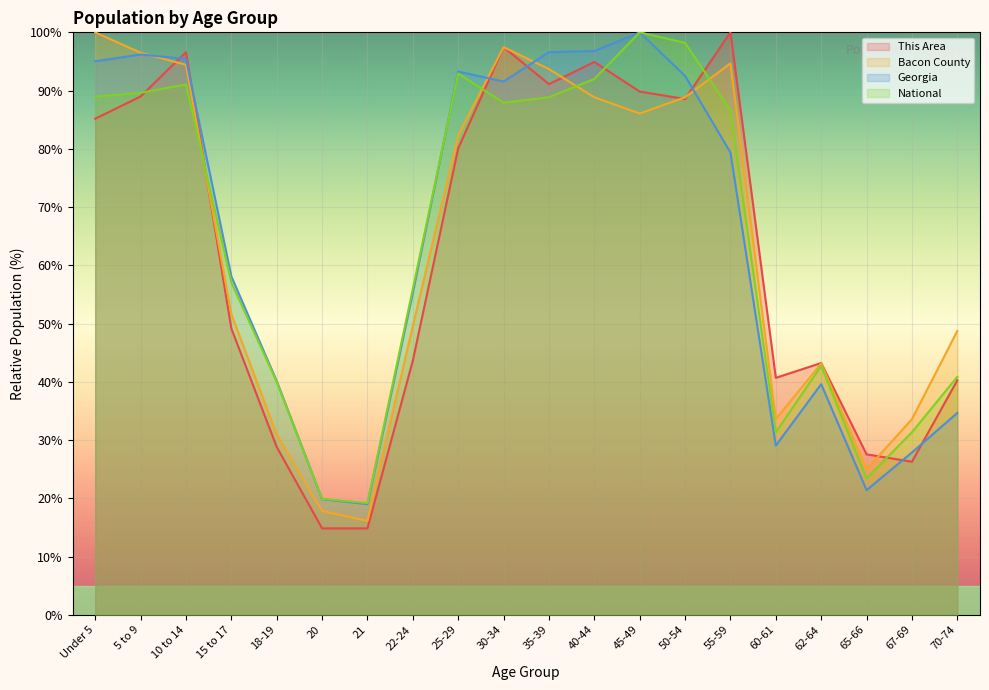

True or false: This Area and Georgia intersect in this chart.

True